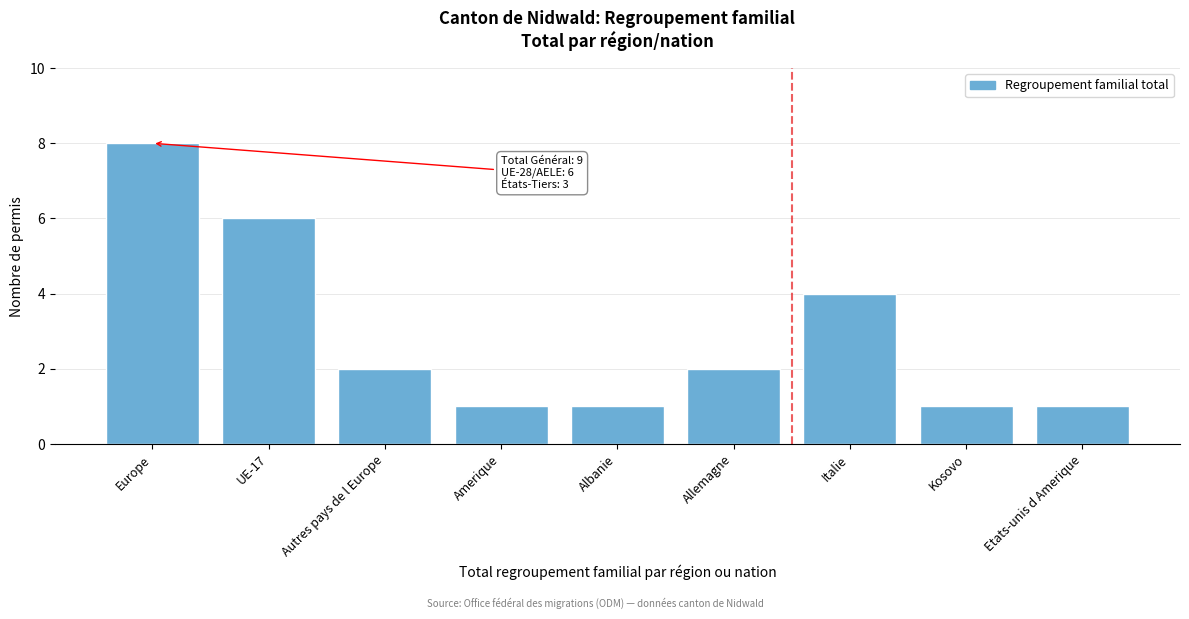

Reading left to right, list all the values displayed in this chart.

8	6	2	1	1	2	4	1	1